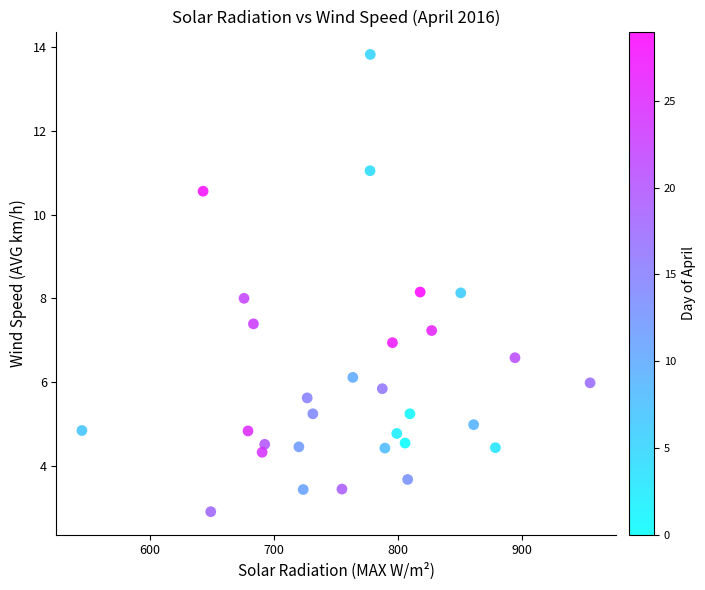

What is the range of X values (max minus min)?

410.6